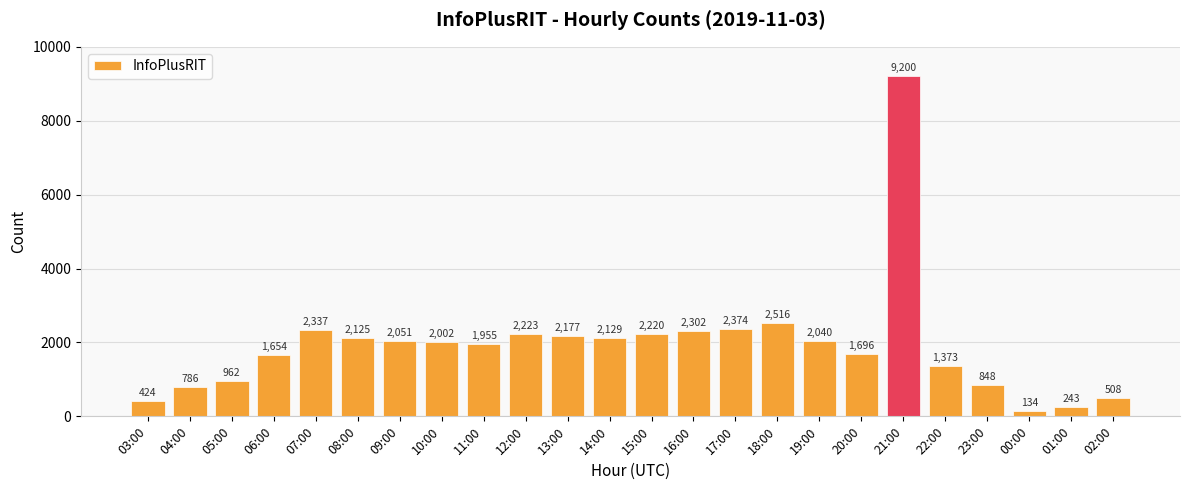

What is the minimum value shown in the chart?

134